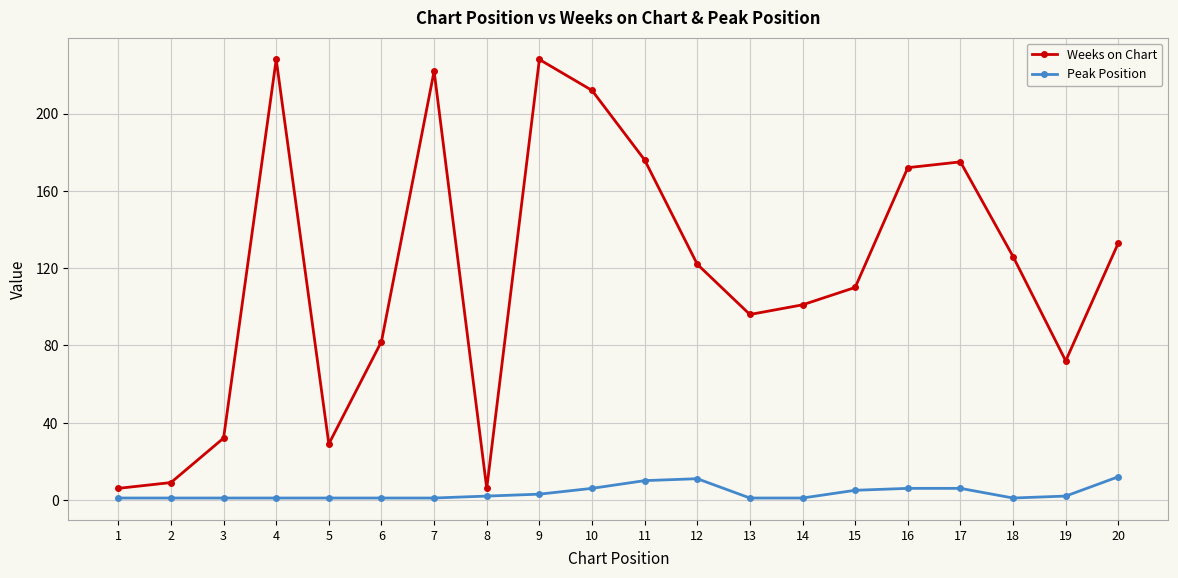

What is the maximum value shown in the chart?

228